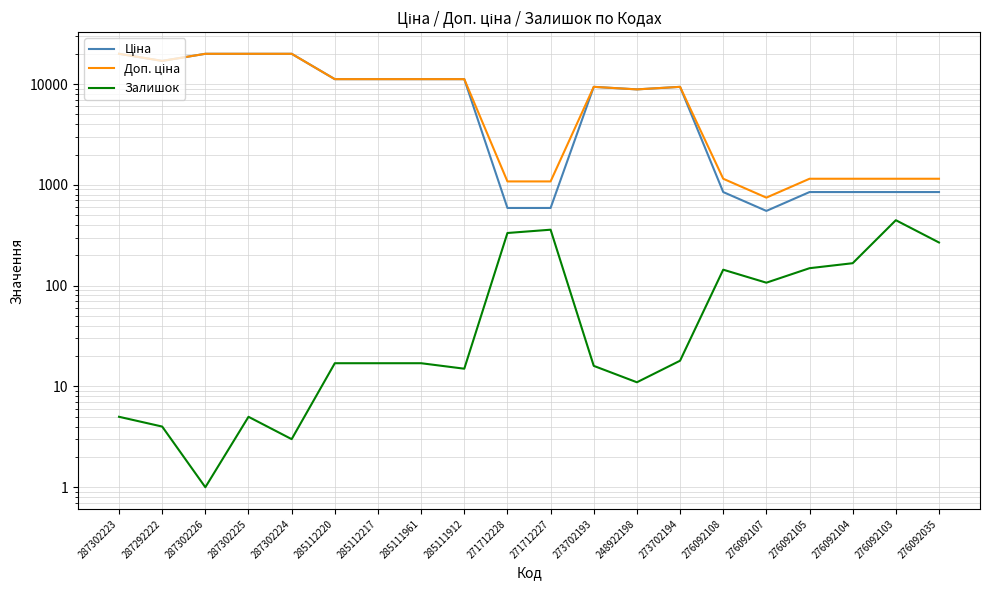

Rank the series by their maximum value, from lowest to highest.

Залишок, Ціна, Доп. ціна